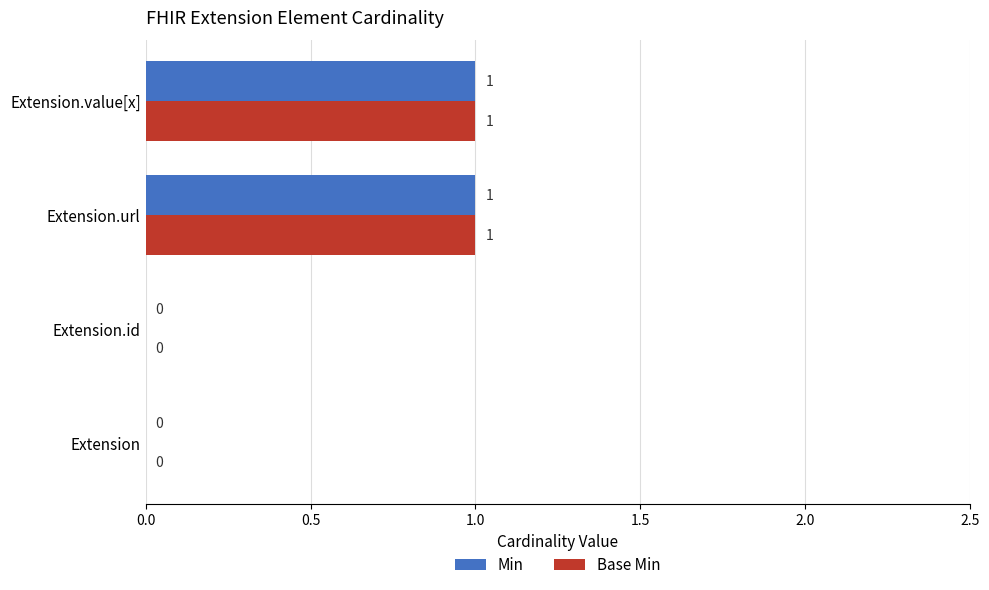

The value of Base Min at Extension.id is 0. True or false?

True